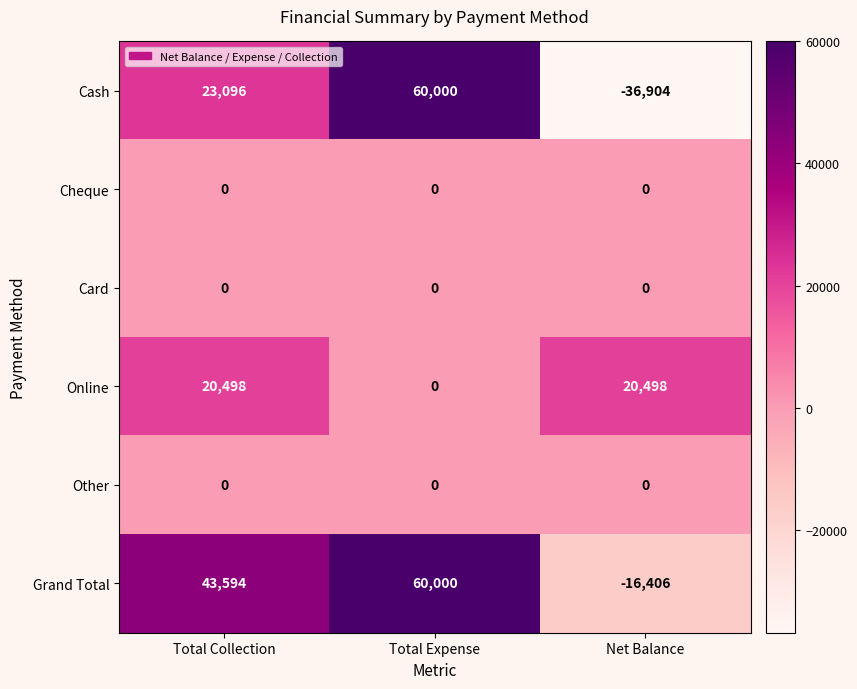

At which category is the sum across all series the highest?

Total Expense